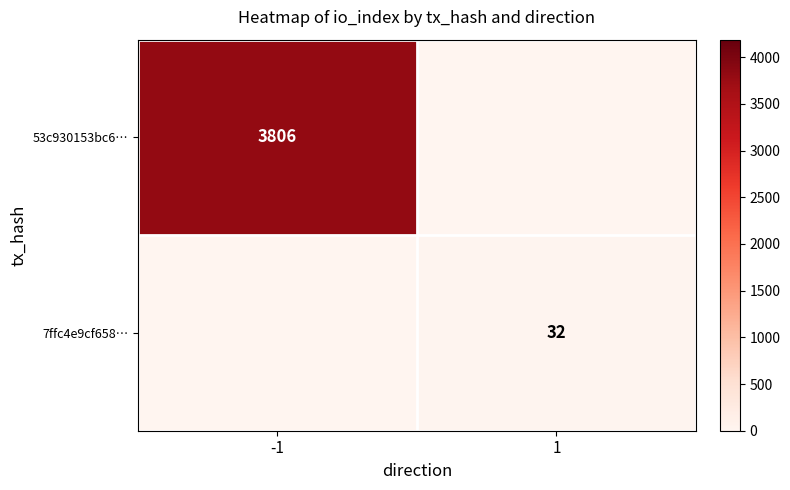

True or false: 53c930153bc6… has a value of 2495 at -1.

False